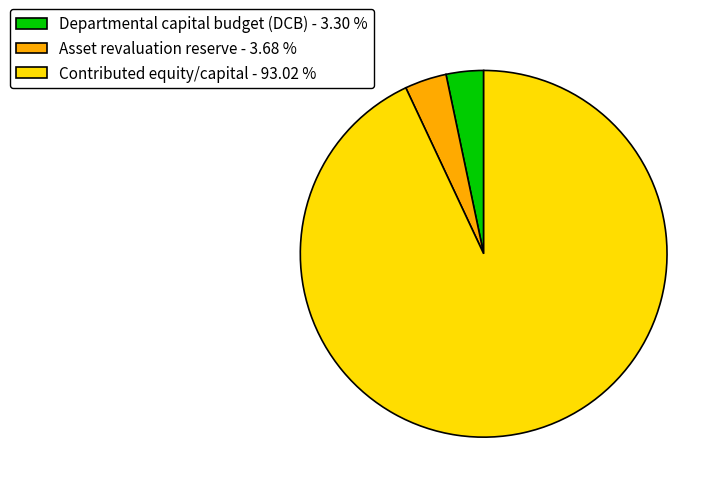

Is the sum of Departmental capital budget (DCB) - 3.30 % and Asset revaluation reserve - 3.68 % greater than half?

No